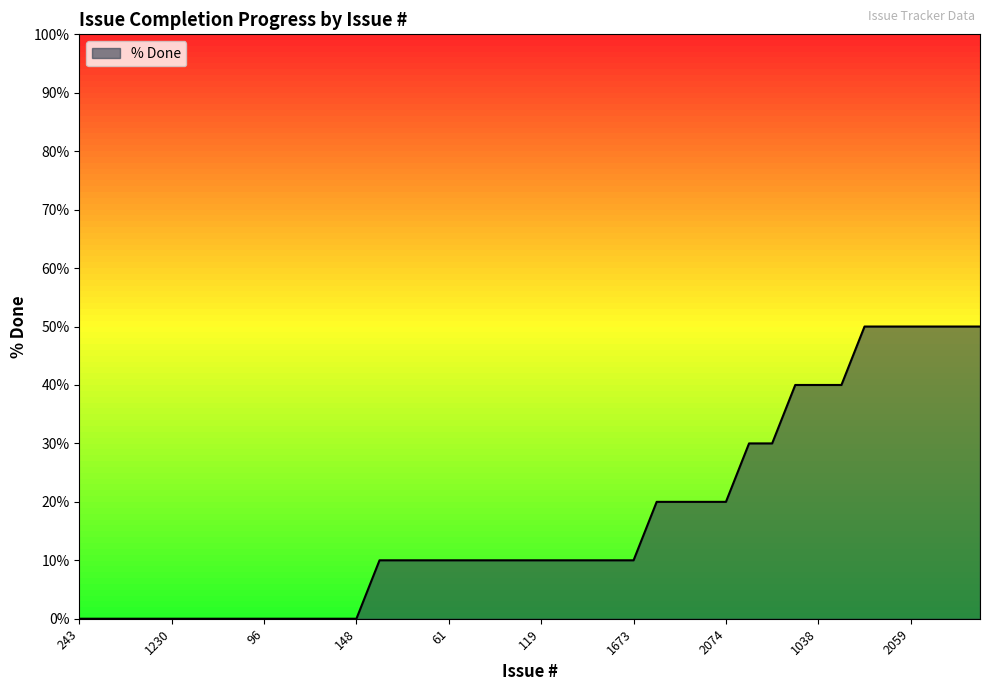

What is the difference between the maximum and minimum values?

50